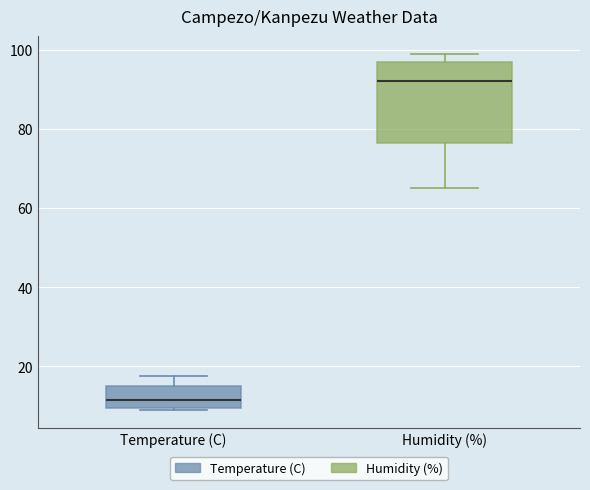

Comparing the boxes themselves (not the whiskers), which one is the tallest?

Humidity (%)